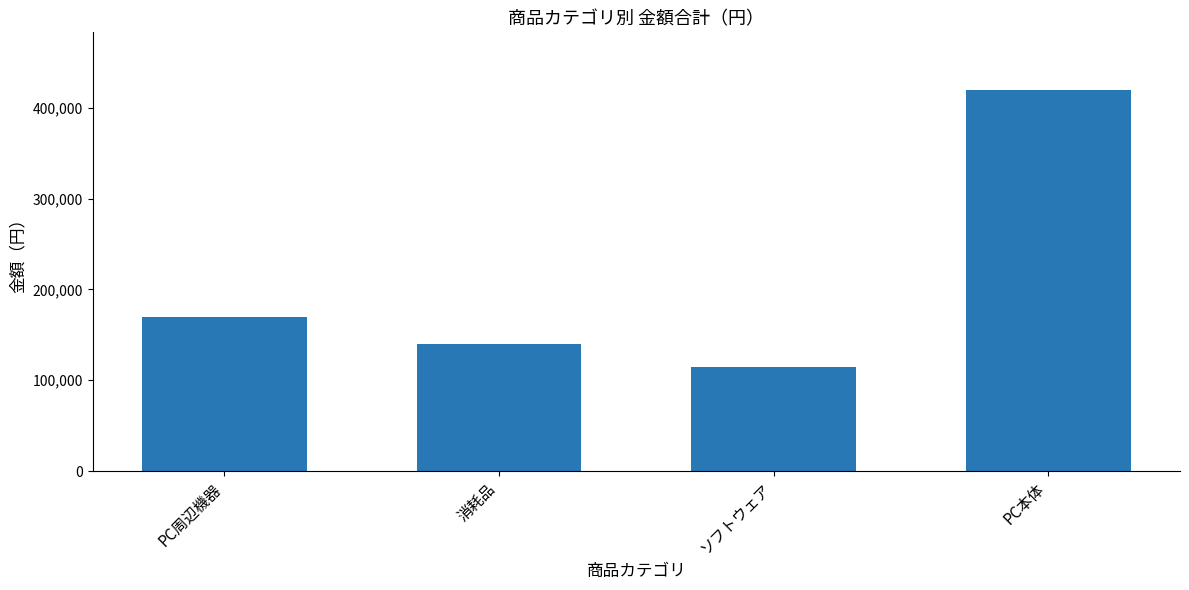

How many data points are less than 170000?

2